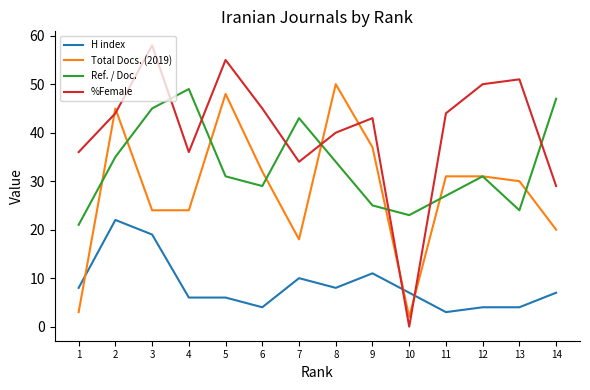

The H index series shows 10 at 7. True or false?

True